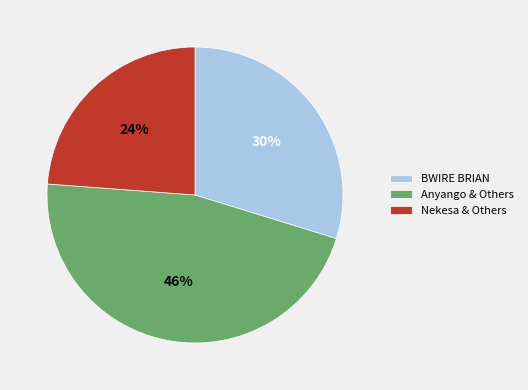

Which category has the smallest portion of the pie?

Nekesa & Others